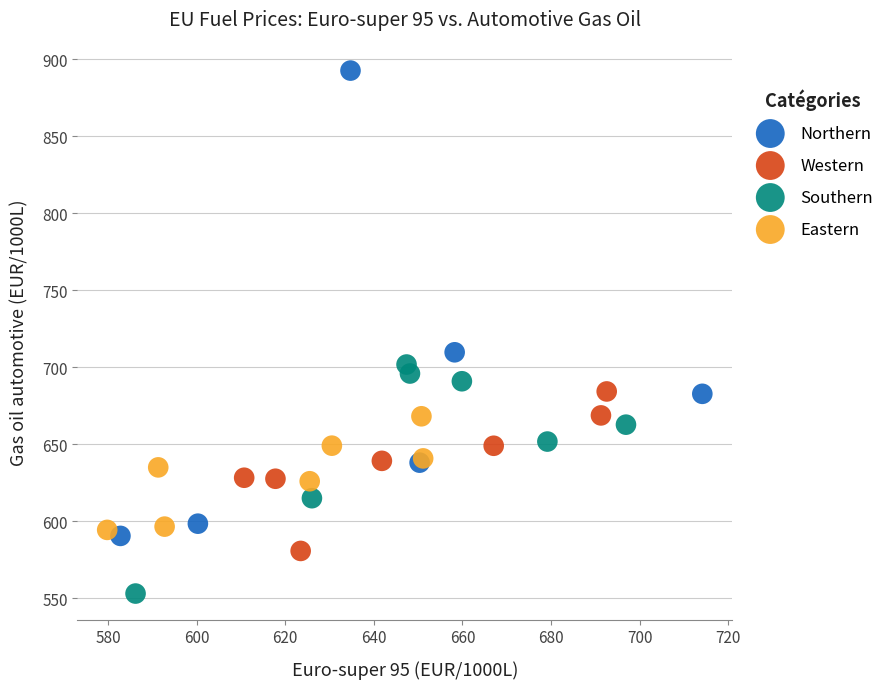

Which series contains the highest Y value?

Northern